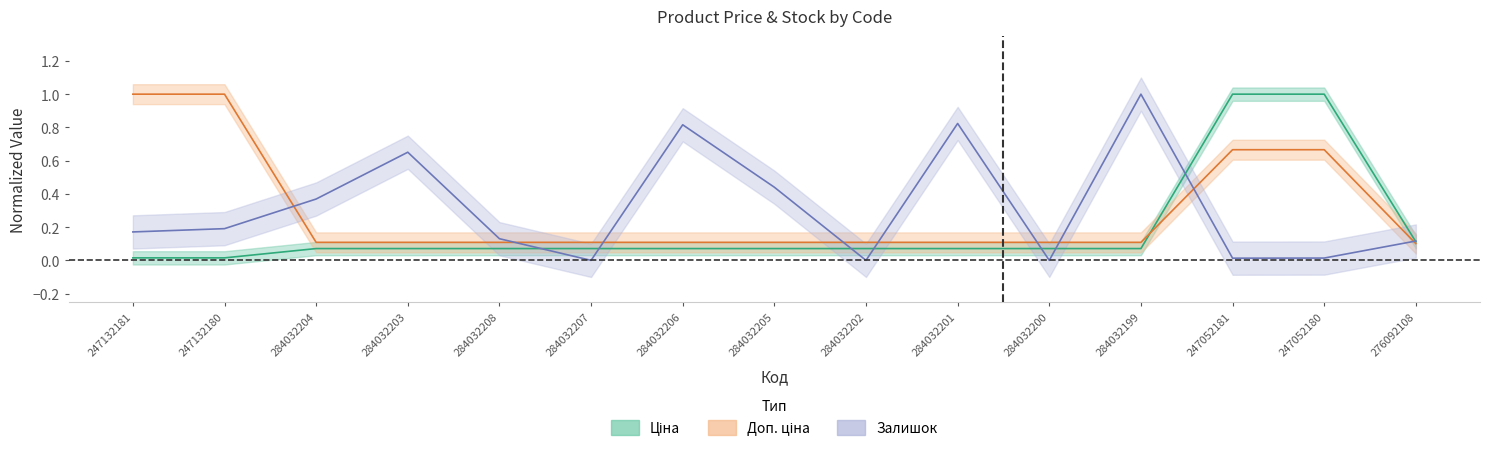

Between 284032203 and 247132180, which is larger?

284032203